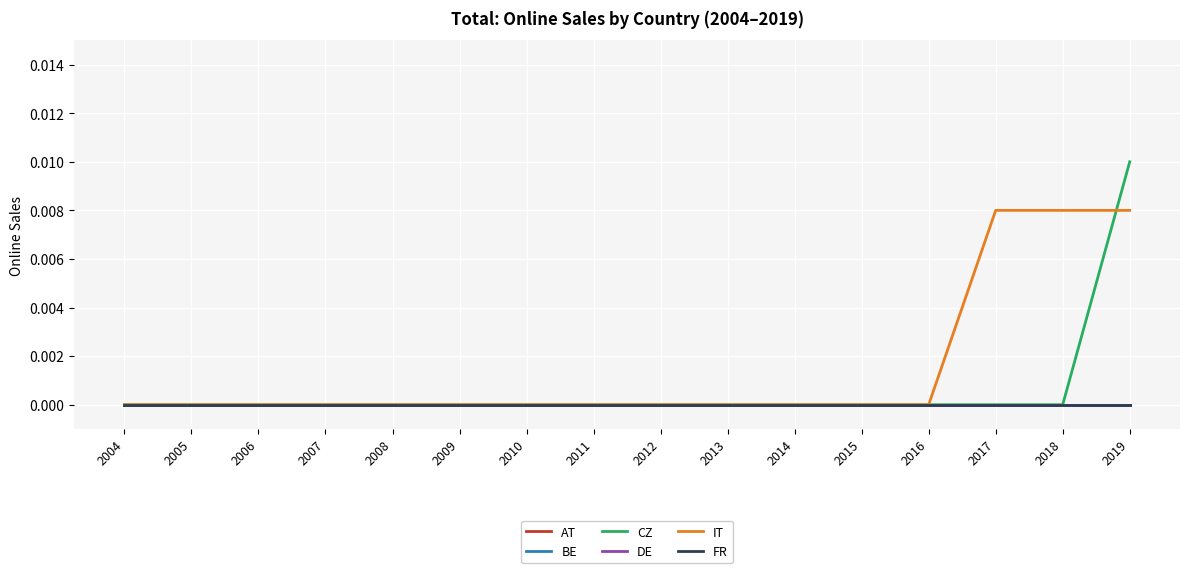

Does the chart have visible grid lines?

Yes